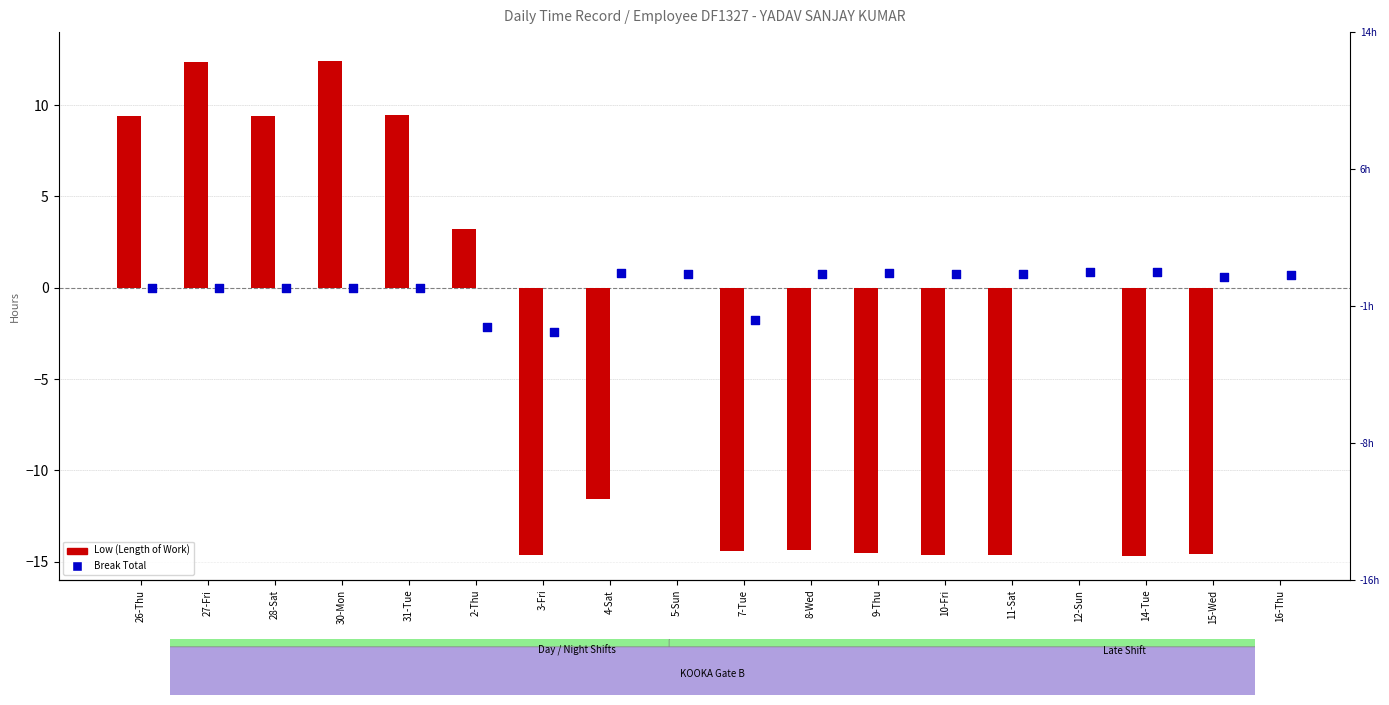

Is the value of Break Total at 26-Thu greater than the value of Low (Length of Work) at 27-Fri?

No